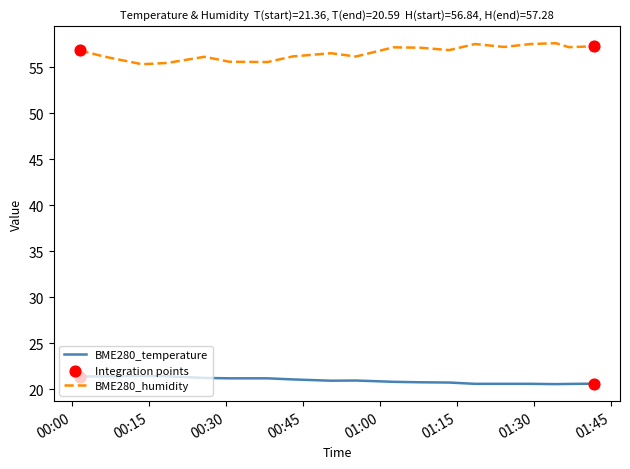

At how many categories does at least one series exceed 39?

19